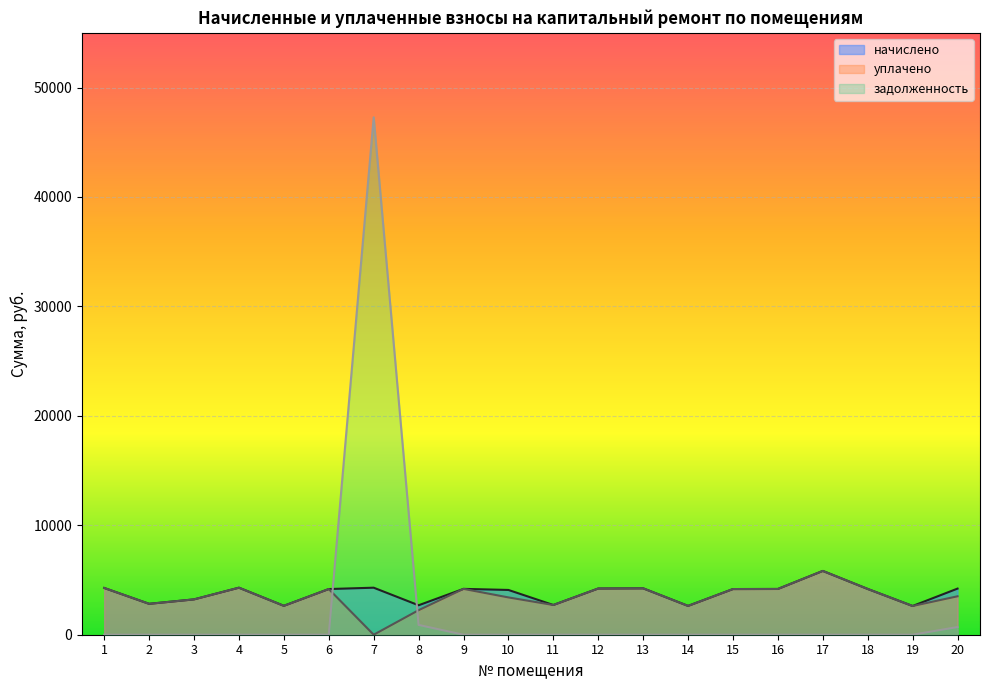

Which category has the lowest value across all series?

7